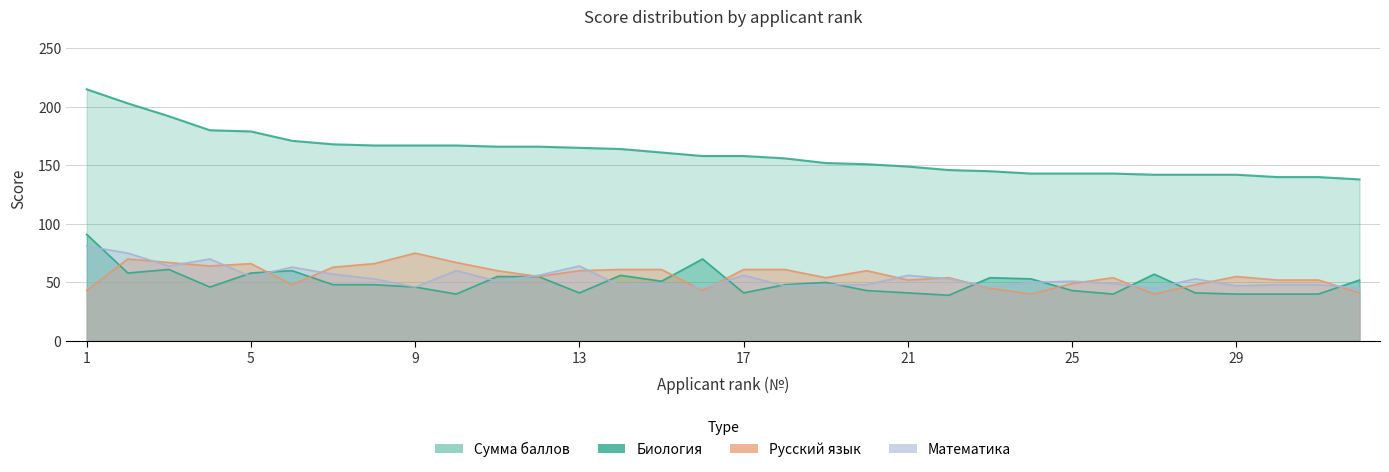

At which category does Математика reach its first local valley?

3